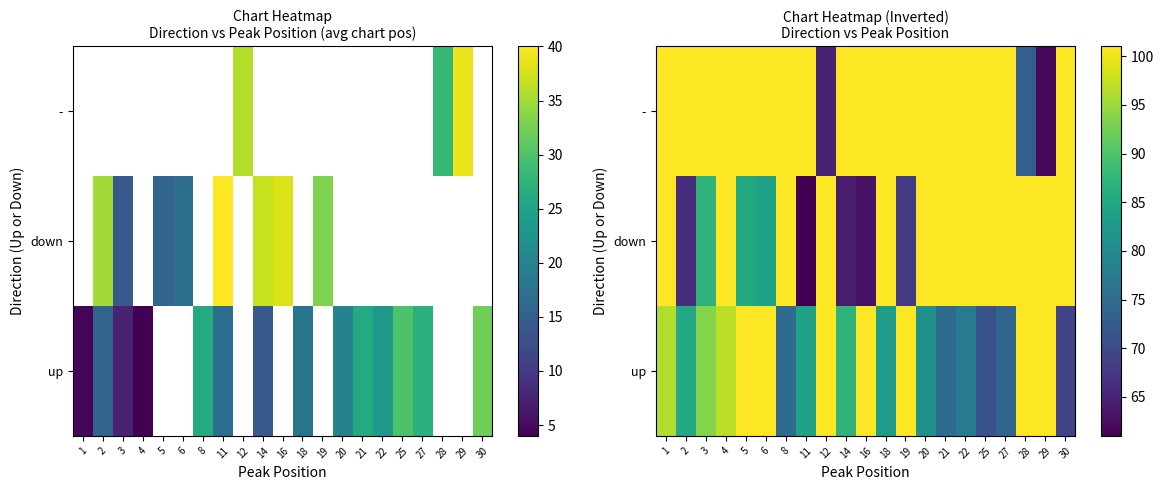

The value of row_1 at 30 is 101.0. True or false?

True